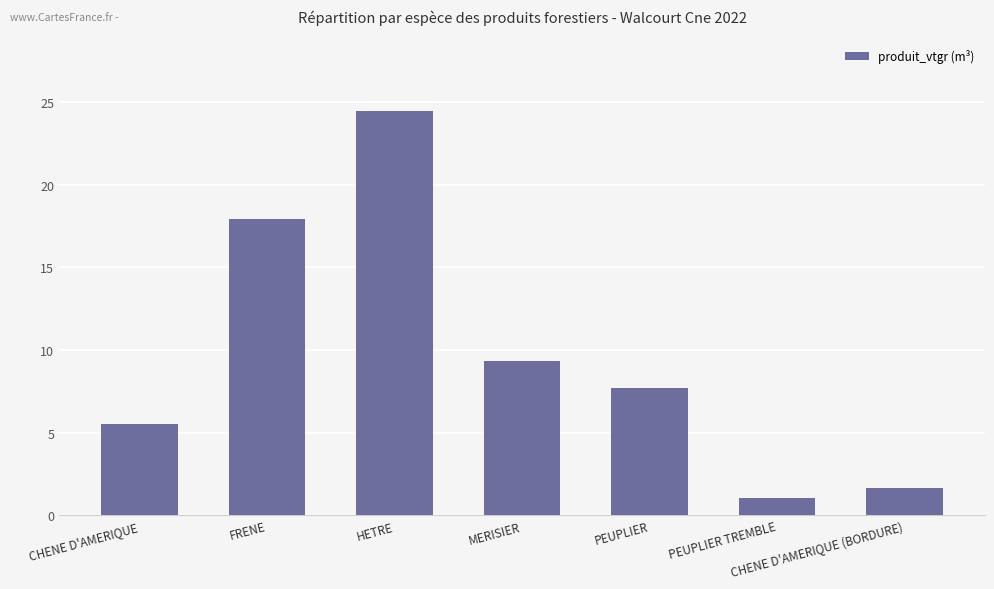

True or false: the data shows 7.7 at PEUPLIER.

True